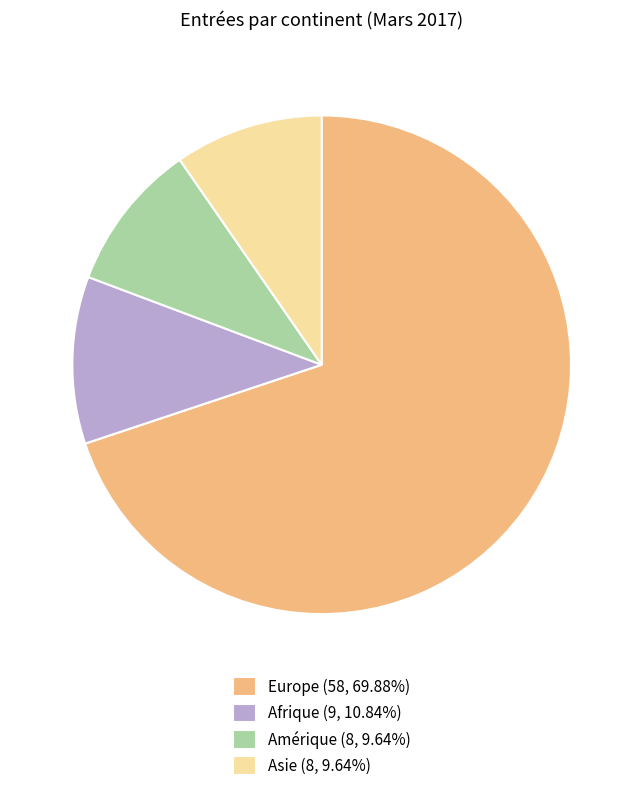

Does Europe (58, 69.88%) represent more than half of the total?

Yes